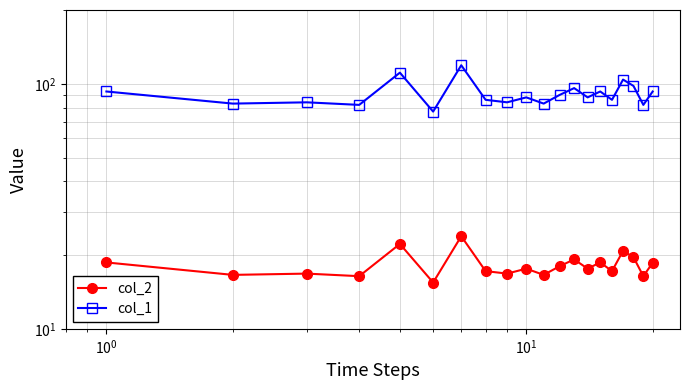

Reading right to left, what are all the values shown in this chart?

col_2: 18.6	16.4	19.6	20.8	17.2	18.7	17.6	19.2	18.0	16.6	17.6	16.8	17.2	23.9	15.4	22.2	16.4	16.8	16.6	18.7
col_1: 93.0	82.0	98.0	104.0	86.0	93.0	88.0	96.0	90.0	83.0	88.0	84.0	86.0	119.0	77.0	111.0	82.0	84.0	83.0	93.0